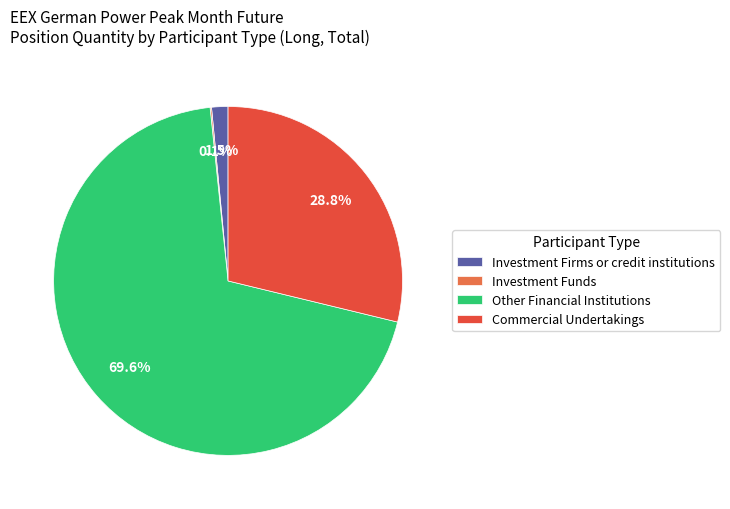

What is the largest slice in the pie chart?

Other Financial Institutions